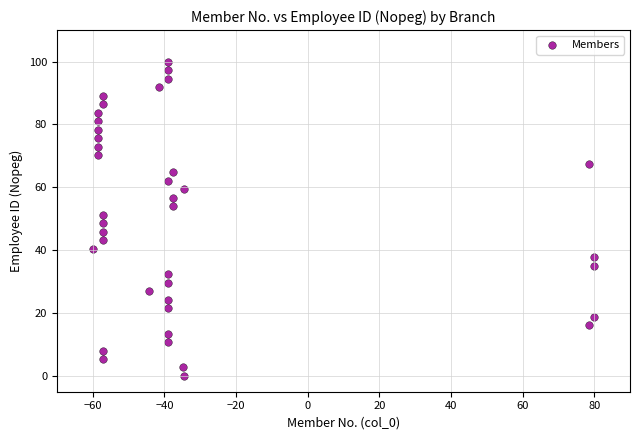

What is the range of Y values (max minus min)?

100.0